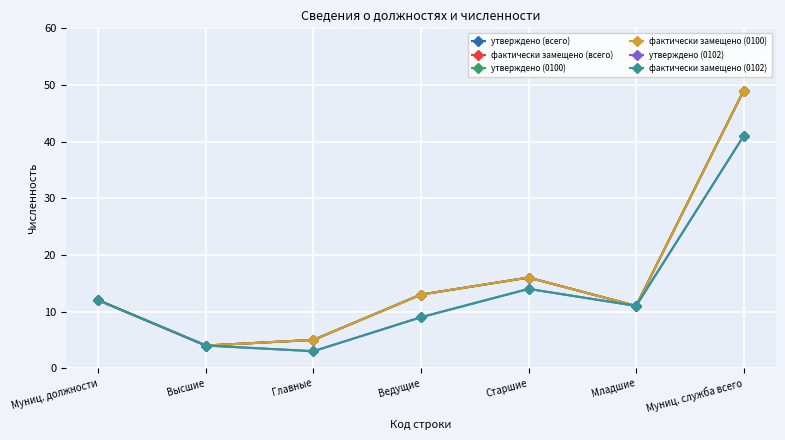

What is the sum of the утверждено (0100) values at Младшие and Ведущие?

24